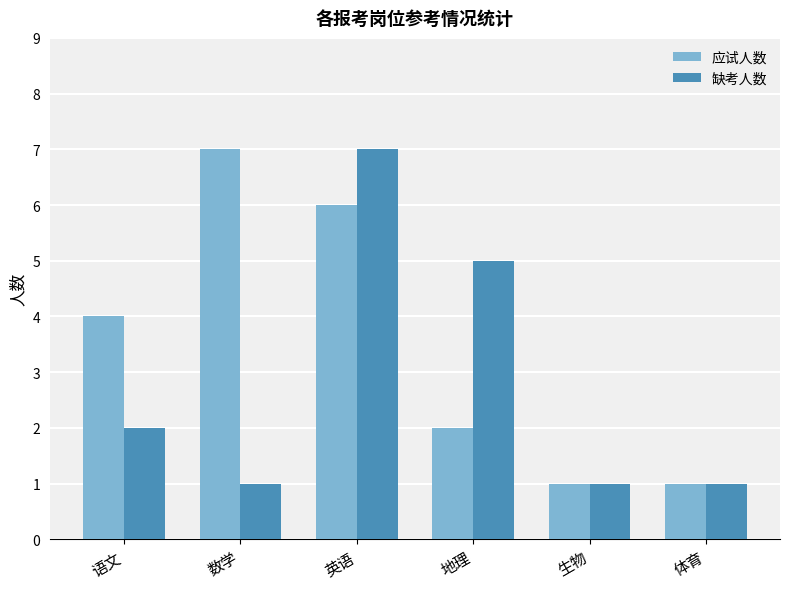

What position from the left is 地理?

4